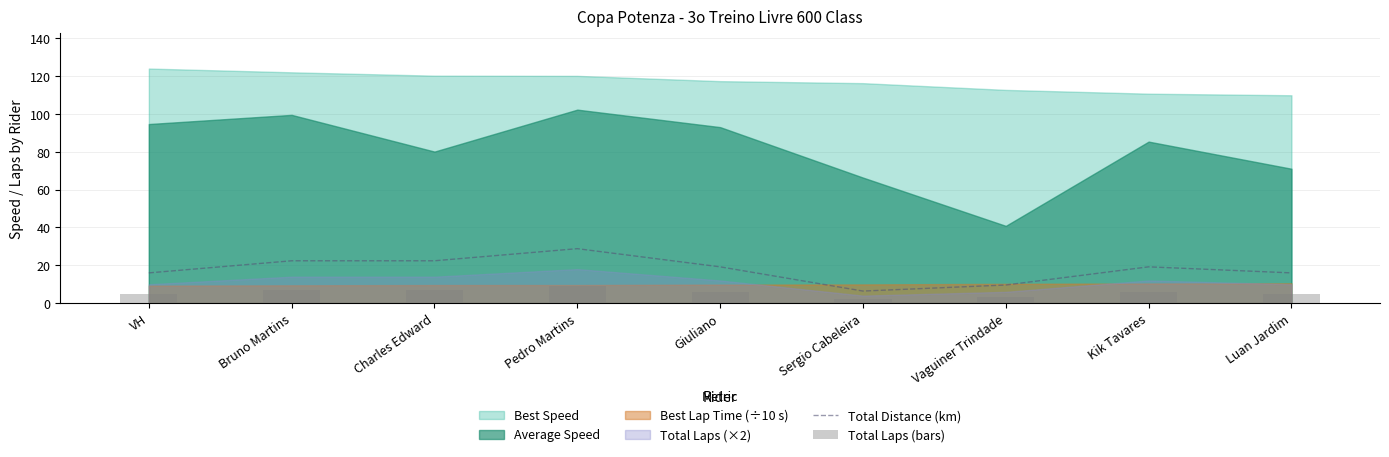

How many data points in Total Laps (bars) are above 6?

3